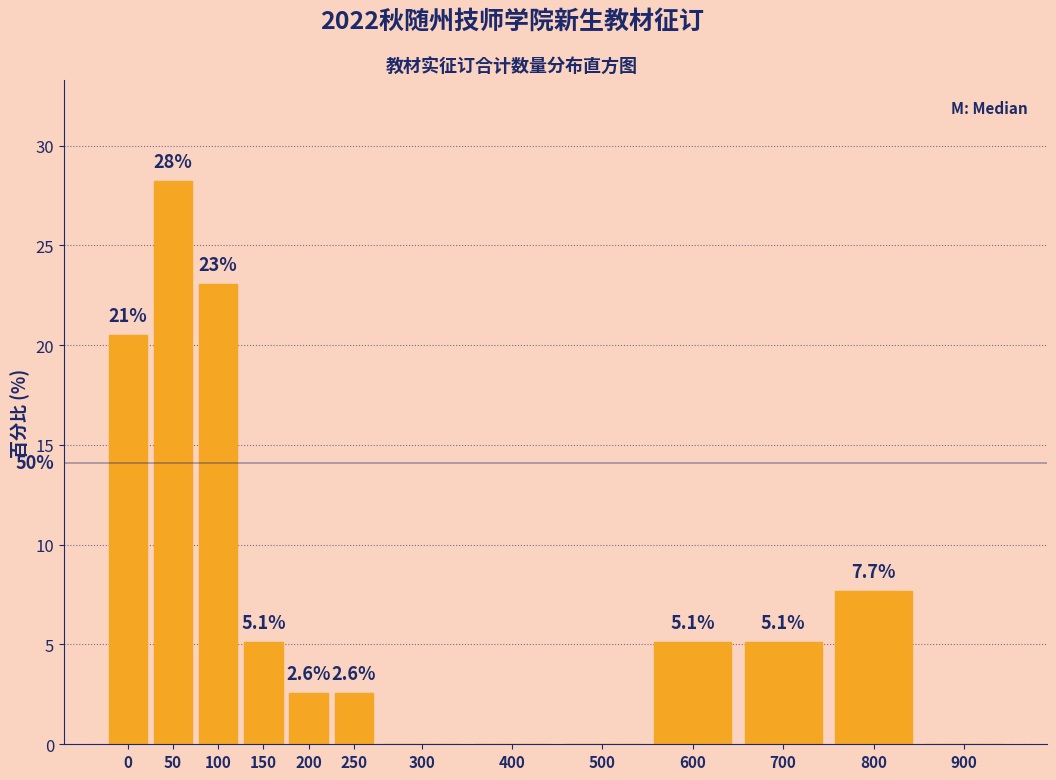

Reading left to right, transcribe all the data shown in this chart.

0=20.5	50=28.2	100=23.1	150=5.1	200=2.6	250=2.6	300=0.0	400=0.0	500=0.0	600=5.1	700=5.1	800=7.7	900=0.0